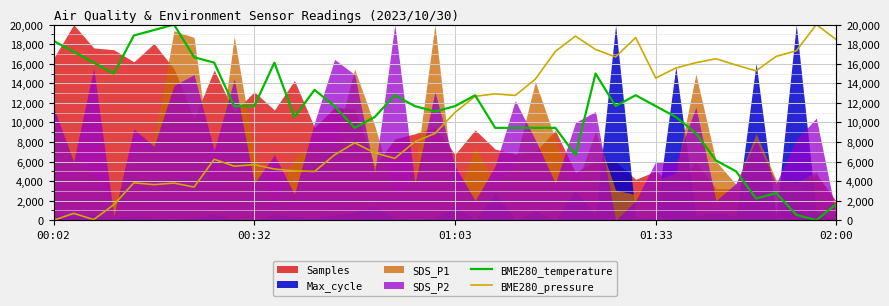

Which has a higher value, 37 or 10?

10